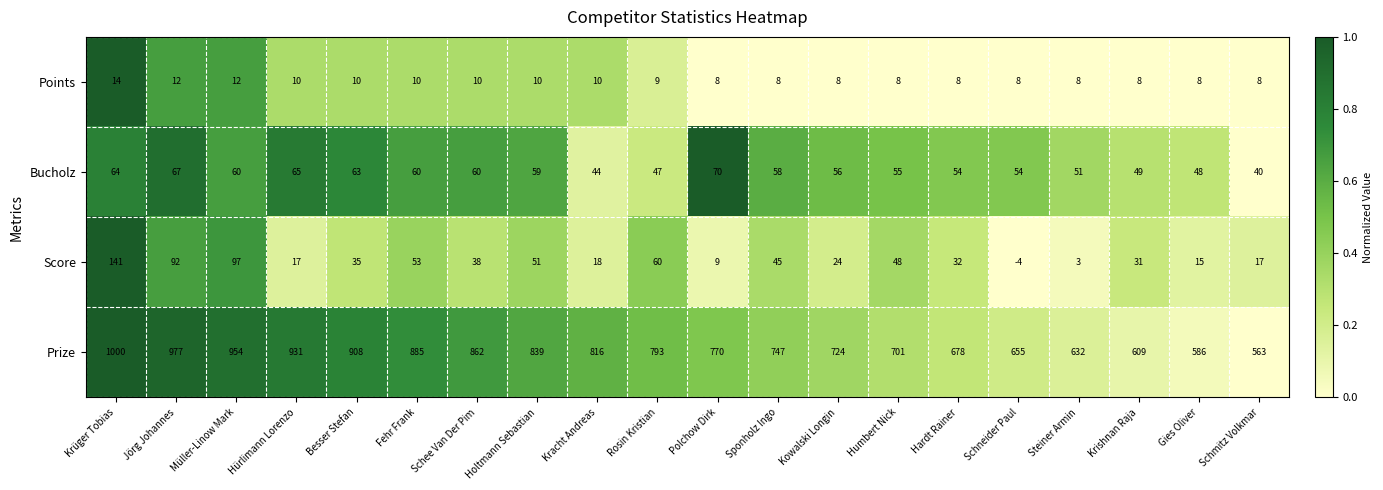

What is the difference between the second highest and minimum values in the Points series?

4